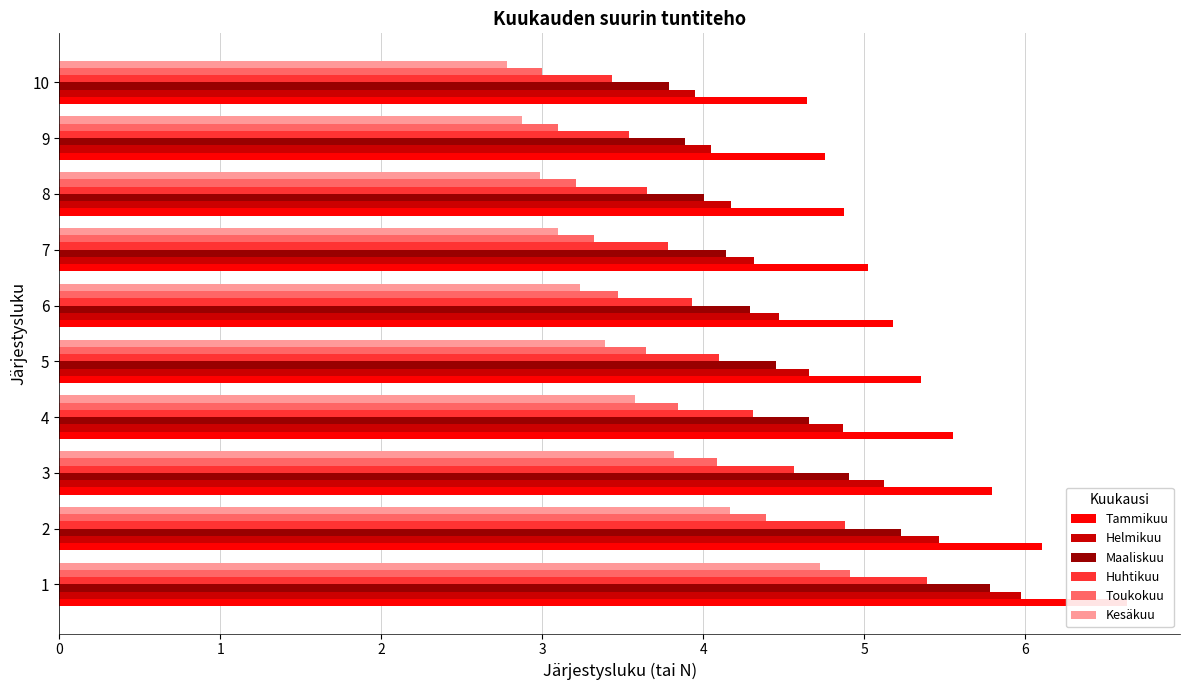

What is the difference between the maximum and minimum values in the Toukokuu series?

1.9